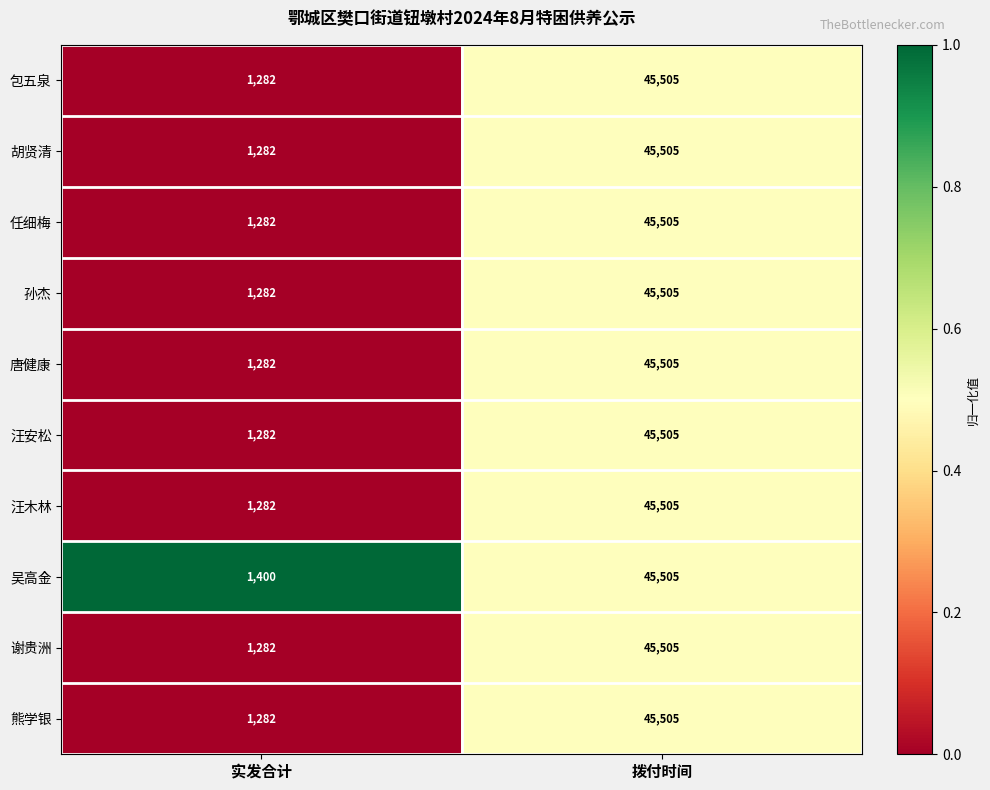

What is the spread (max minus min) of values at 实发合计?

118